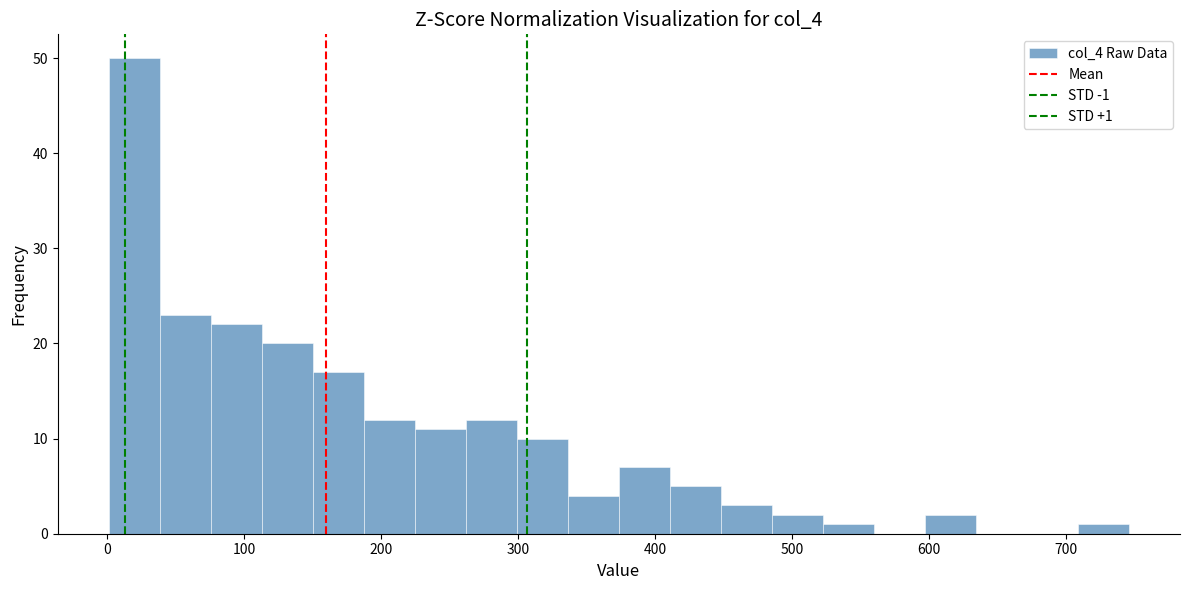

Around what value on the x-axis is the tallest bar? Give the approximate position of its centre, as read against the axis.

20